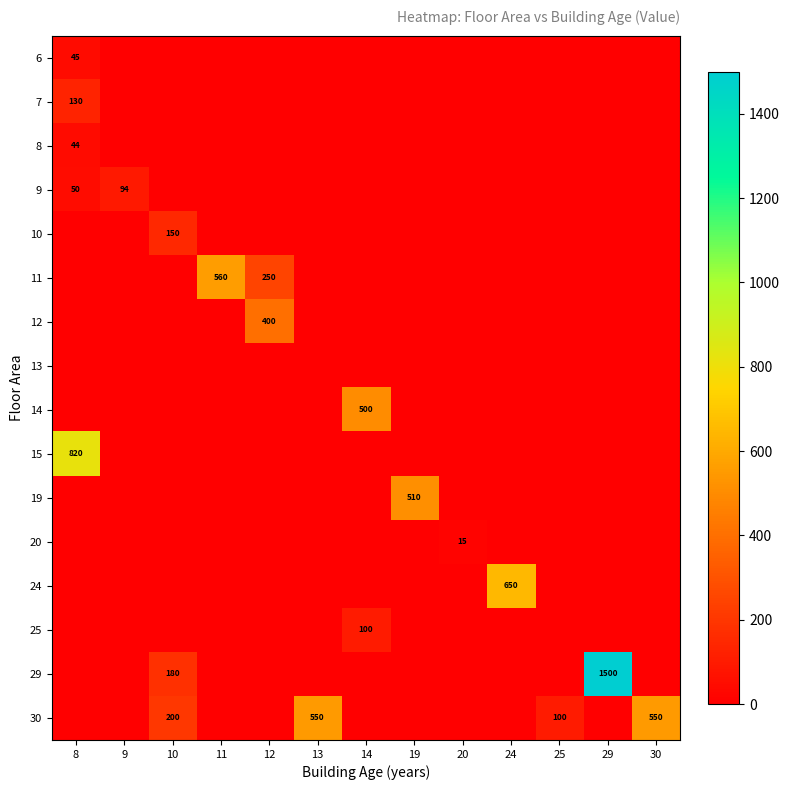

What is the difference between the maximum and minimum values in the 14 series?

500